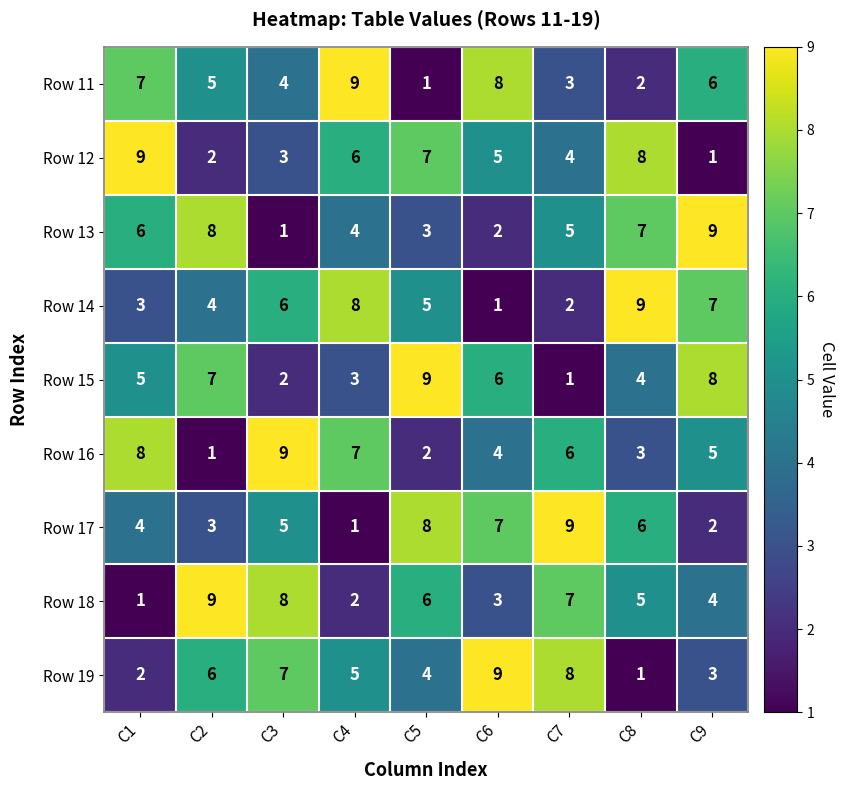

Between C5 and C7, which series saw the biggest shift?

Row 15